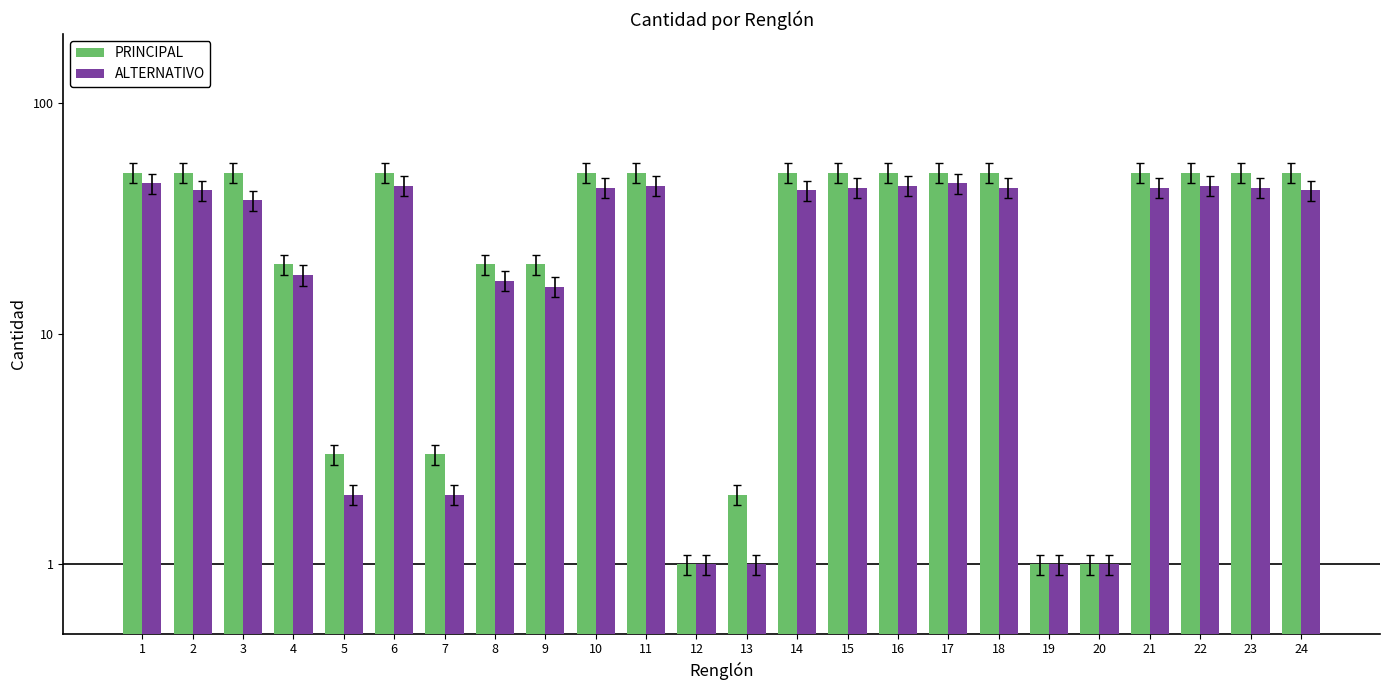

Which label corresponds to the largest value in the chart?

1